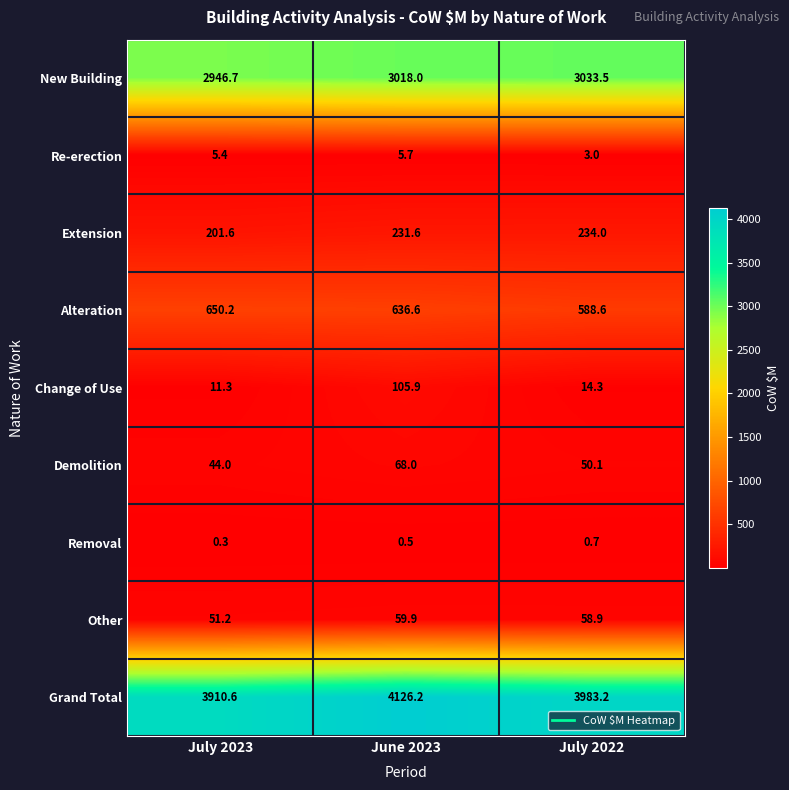

Which label corresponds to the smallest value in the chart?

July 2023